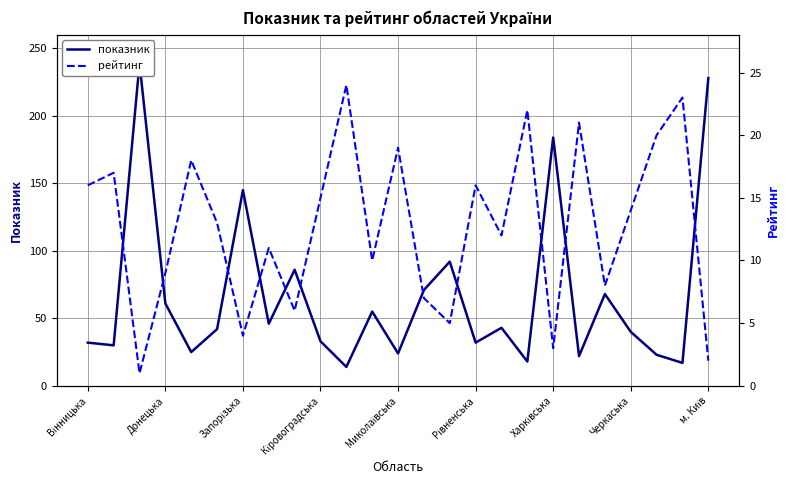

Which series ends up on top after the final intersection of показник and рейтинг?

показник